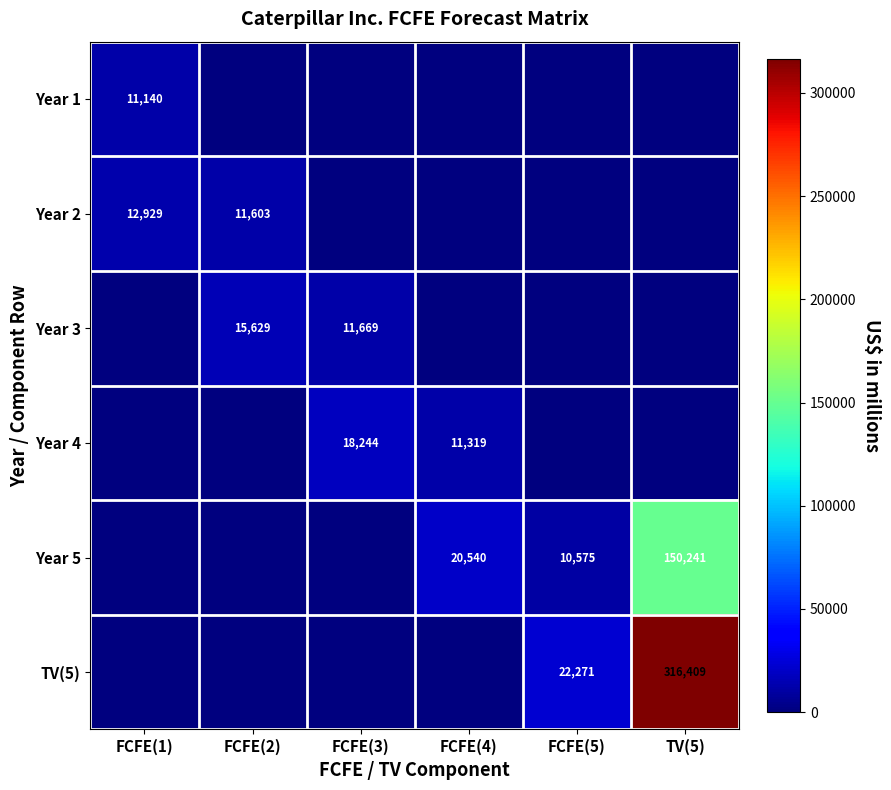

True or false: Year 5 has a value of 150241 at TV(5).

True